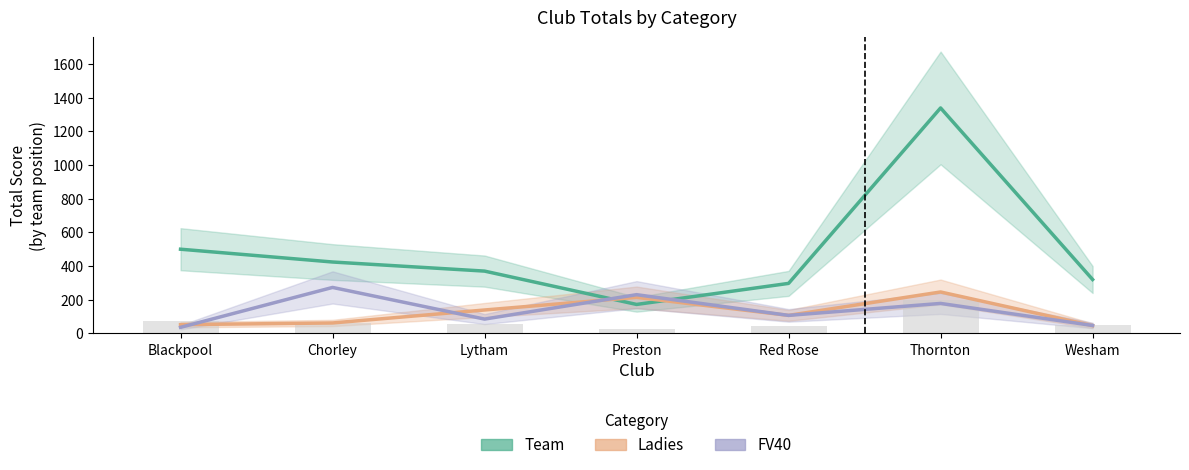

What is the sum of the Team values at Thornton and Red Rose?

1636